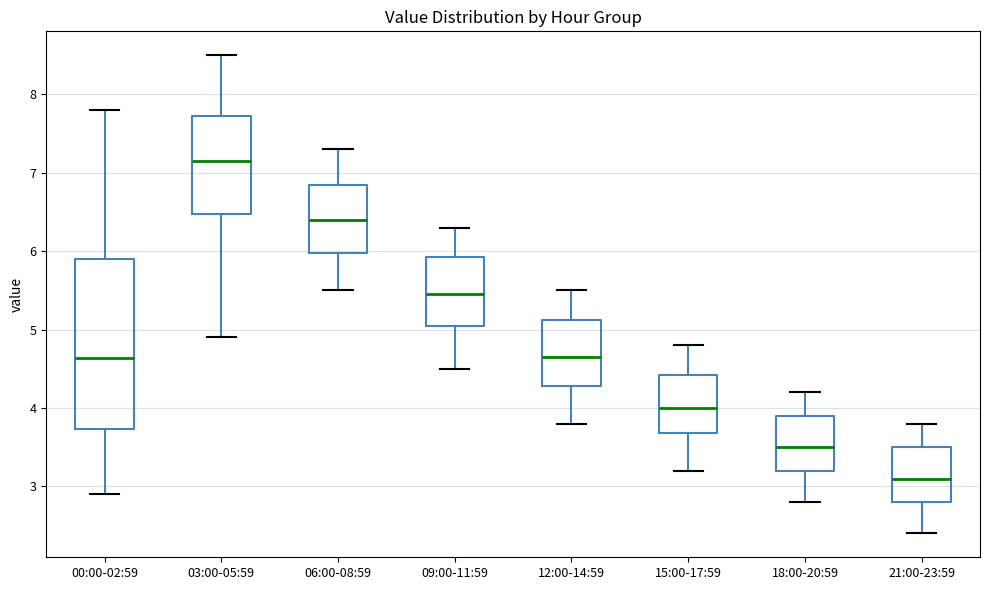

Which box has the highest median line?

03:00-05:59